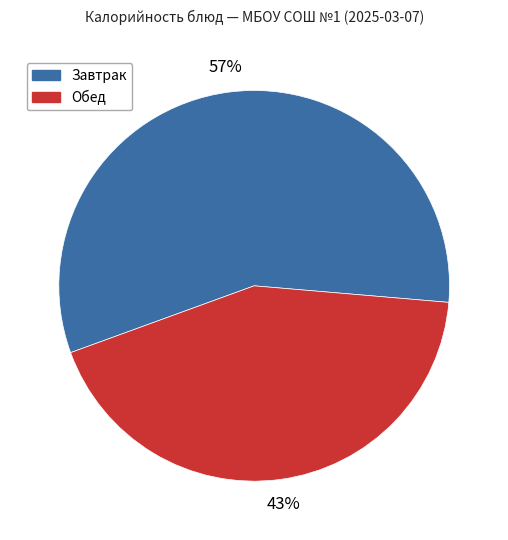

Count the number of slices in the pie.

2